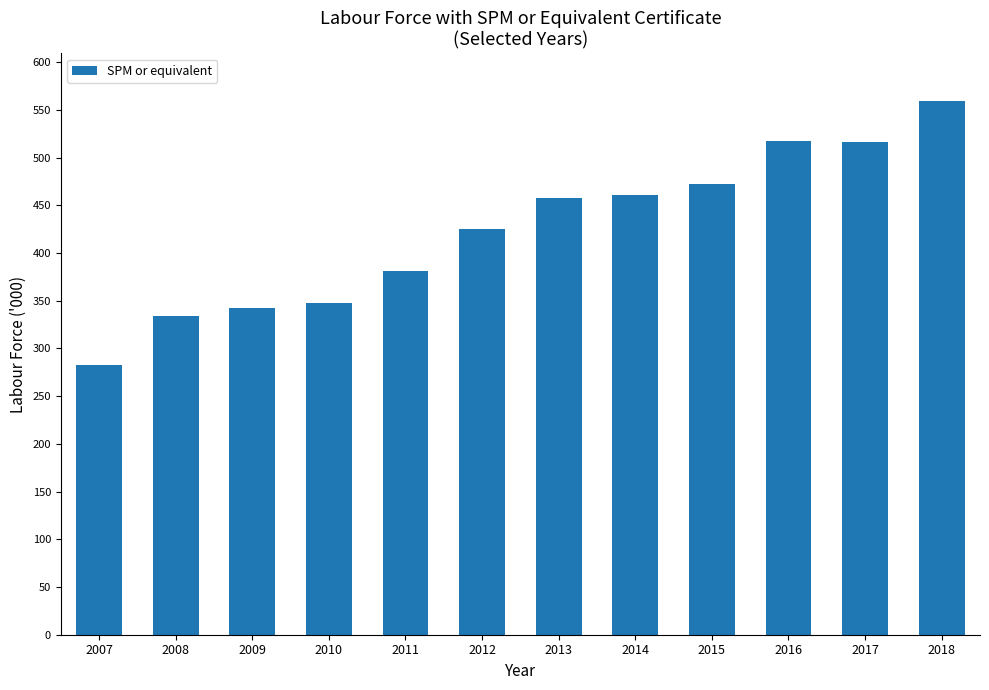

What is the change in value from 2010 to 2015?

+125.3